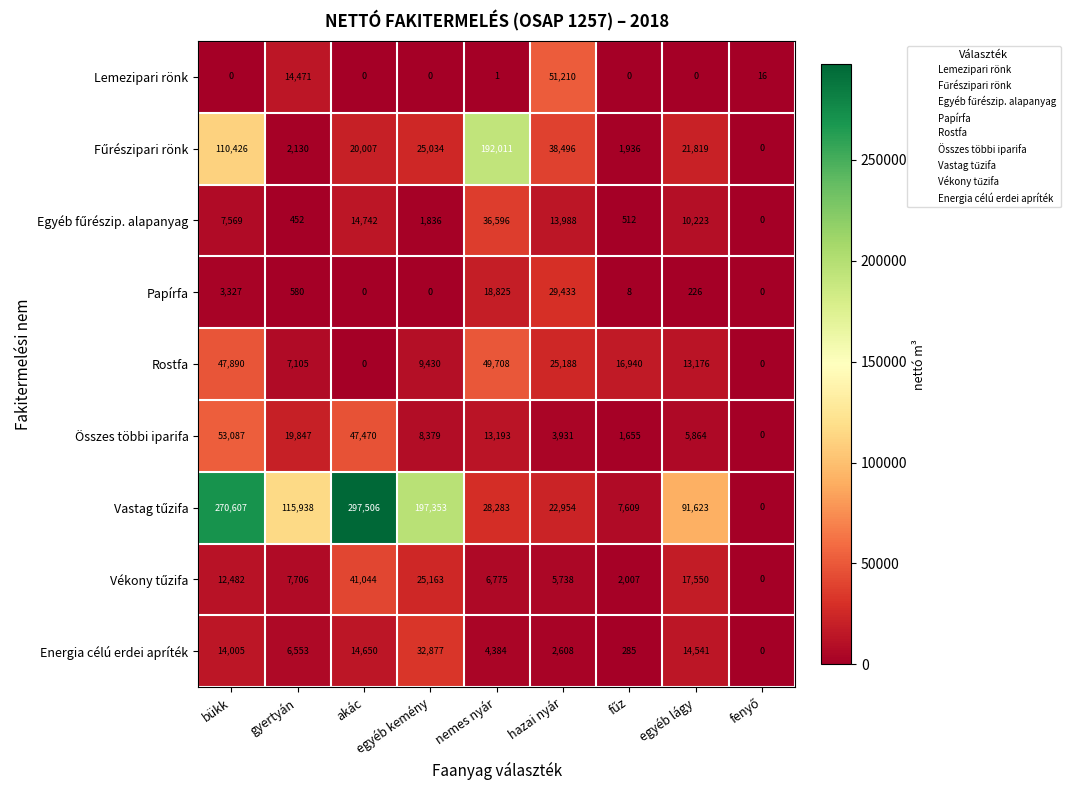

The value of Rostfa at akác is -20012. True or false?

False